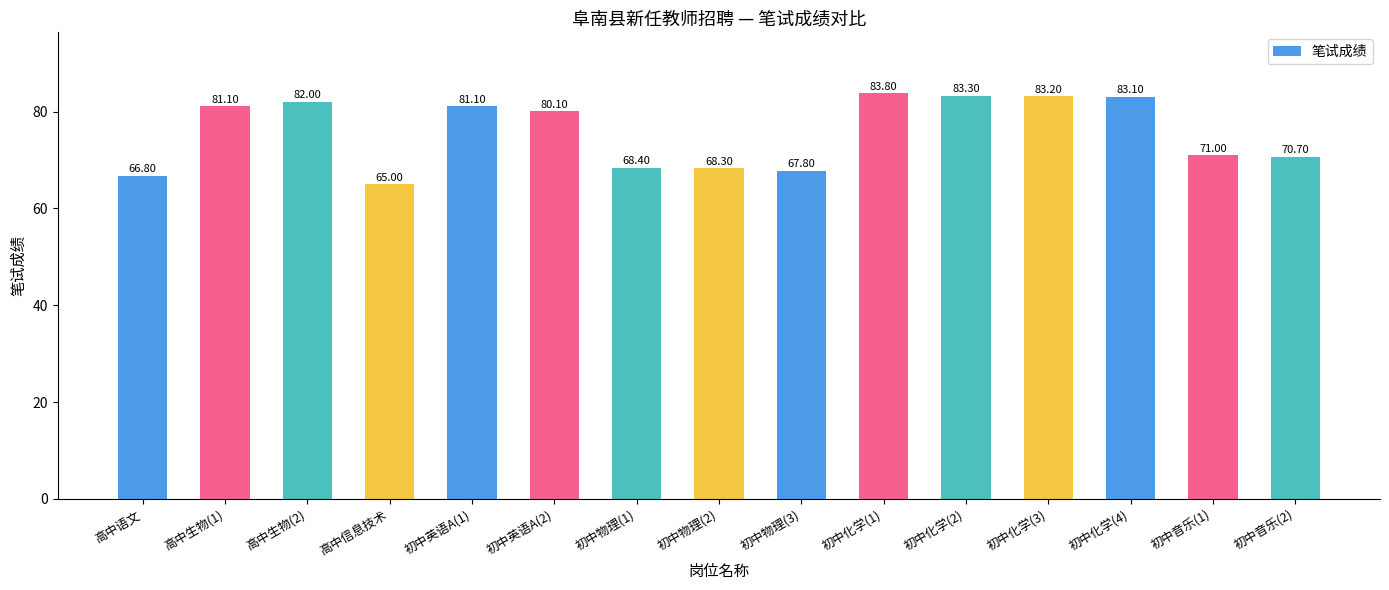

What is the label of the 1st bar from the right?

初中音乐(2)